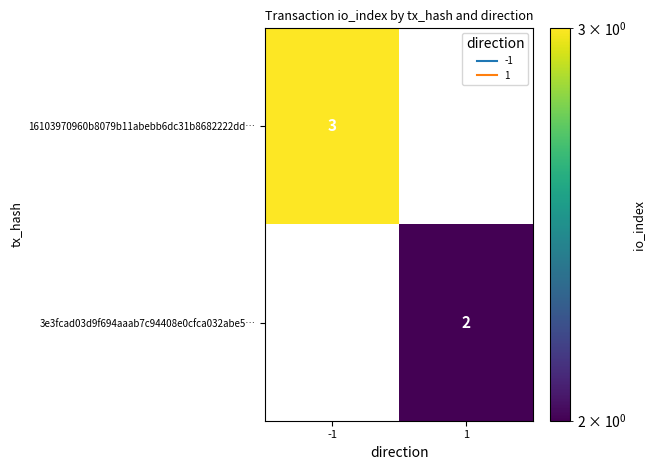

What is the total value across all series at -1?

3